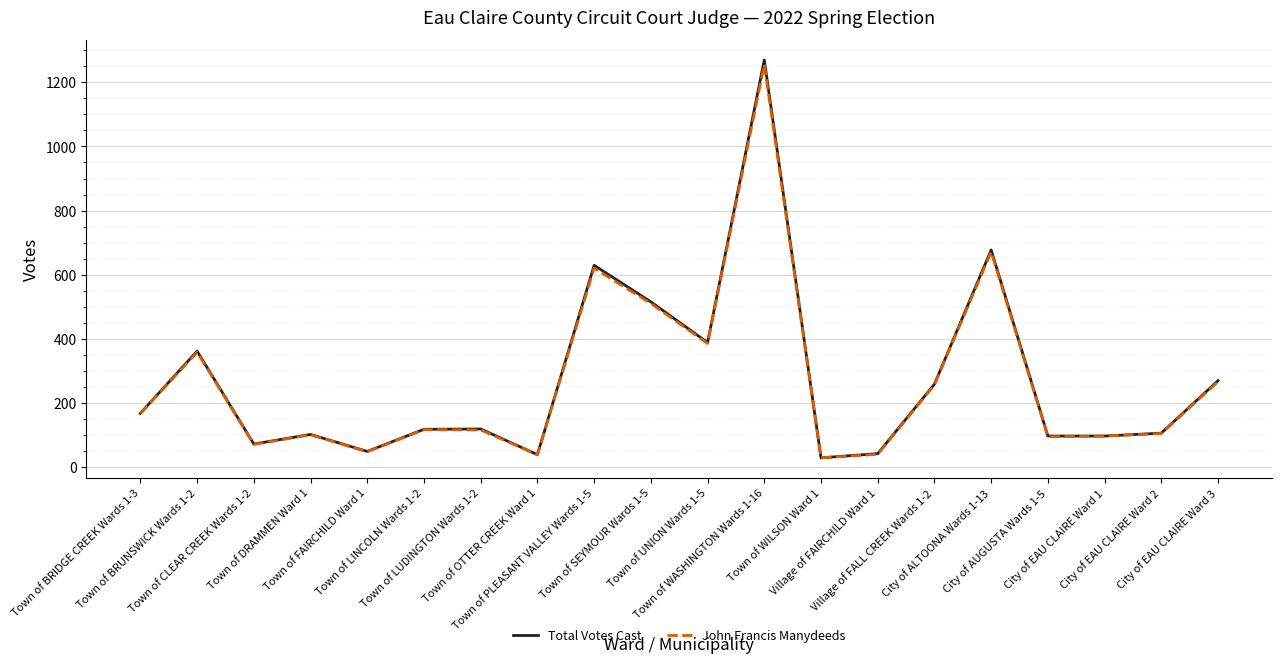

What is the maximum value for Total Votes Cast?

1270